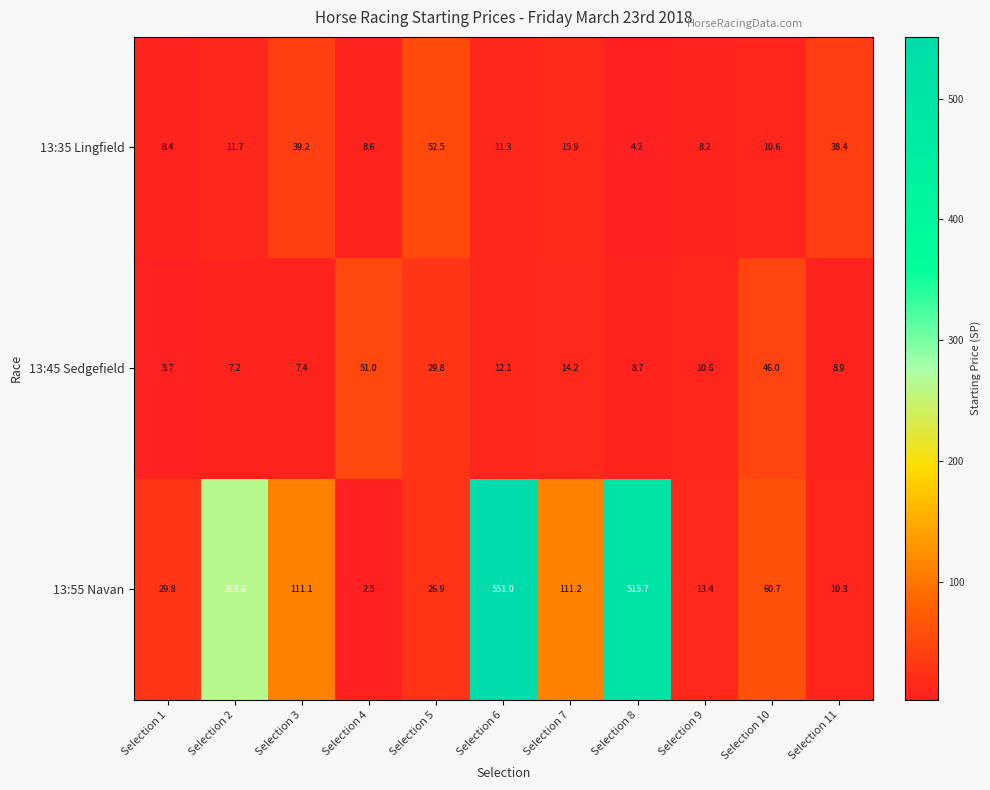

What is the difference between the highest and lowest values at Selection 11?

29.5